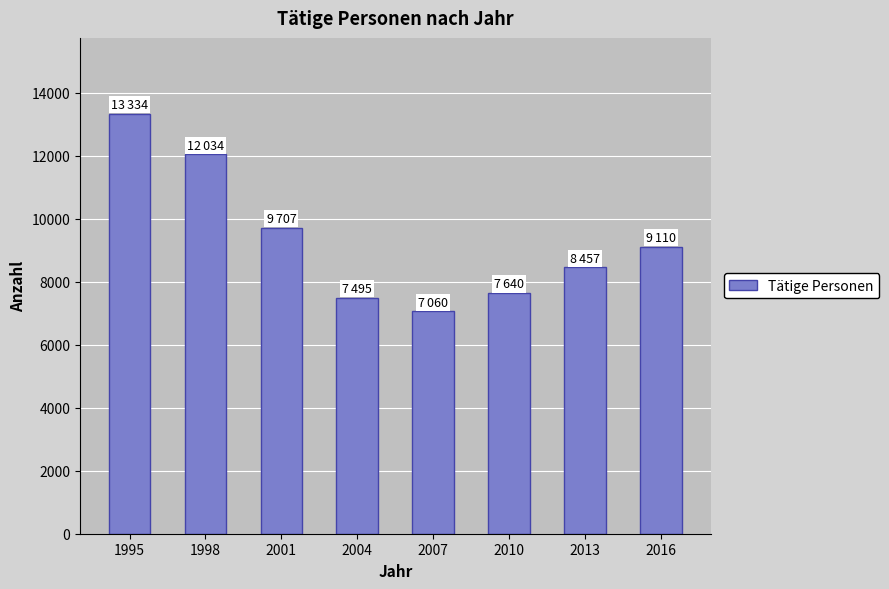

Is it true that the value at 2016 is 4394?

False